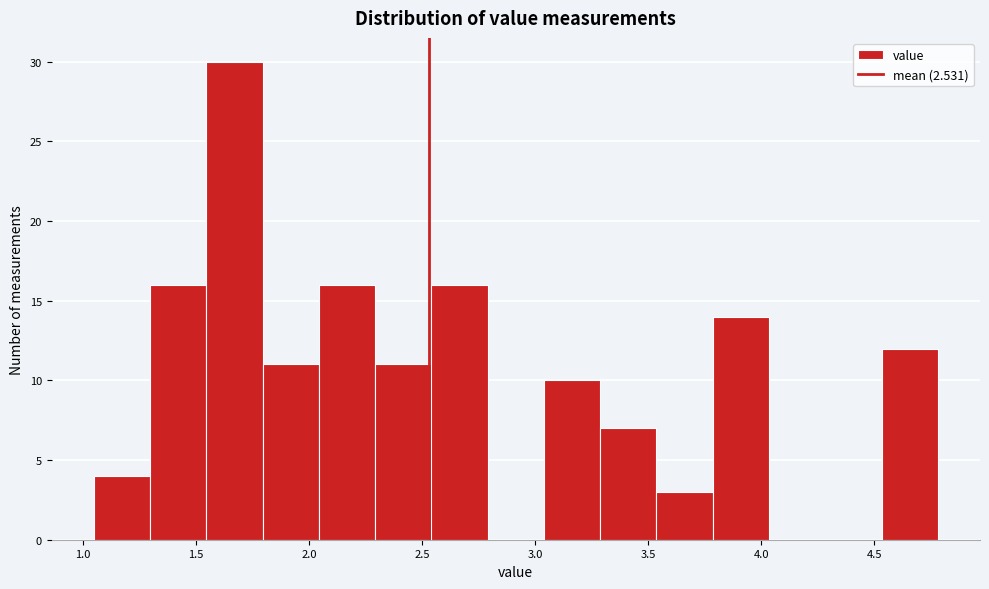

How tall is the bar that spans 2.05 to 2.30 on the x-axis? Neither the bar edges nor the heights are printed on the chart, so give them approximately, as read against the axes.

16